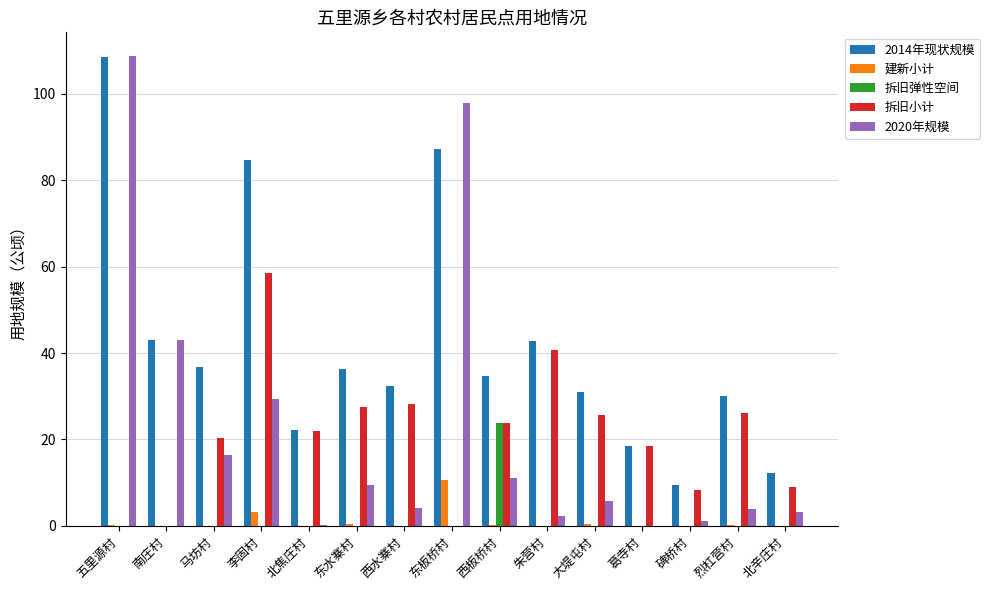

What is the maximum value shown in the chart?

108.8